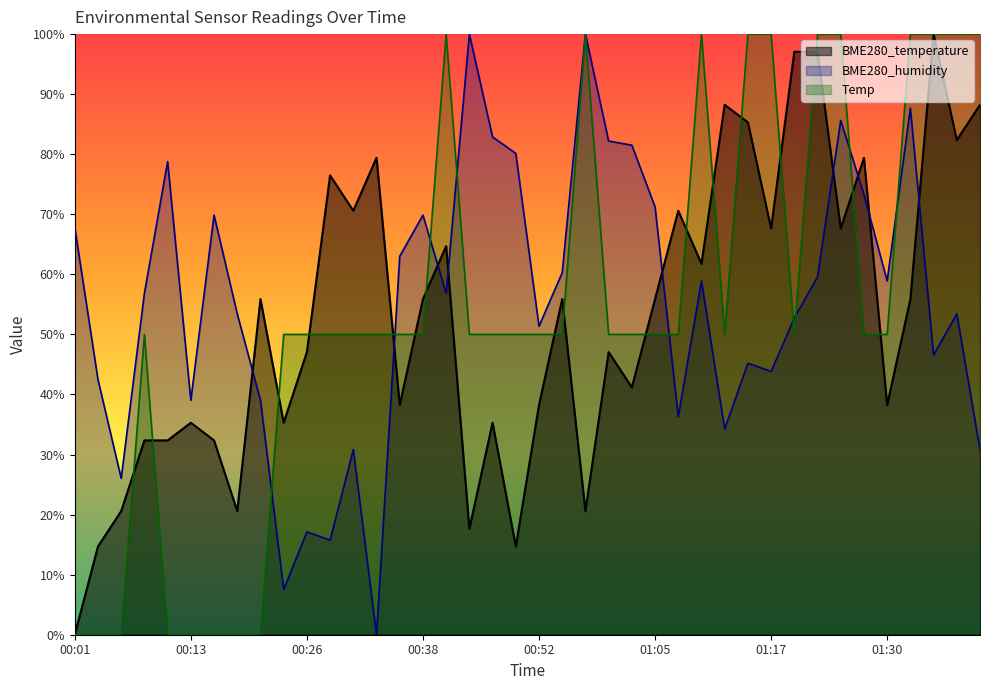

Is it true that BME280_temperature equals 1.1 at 01:27?

False